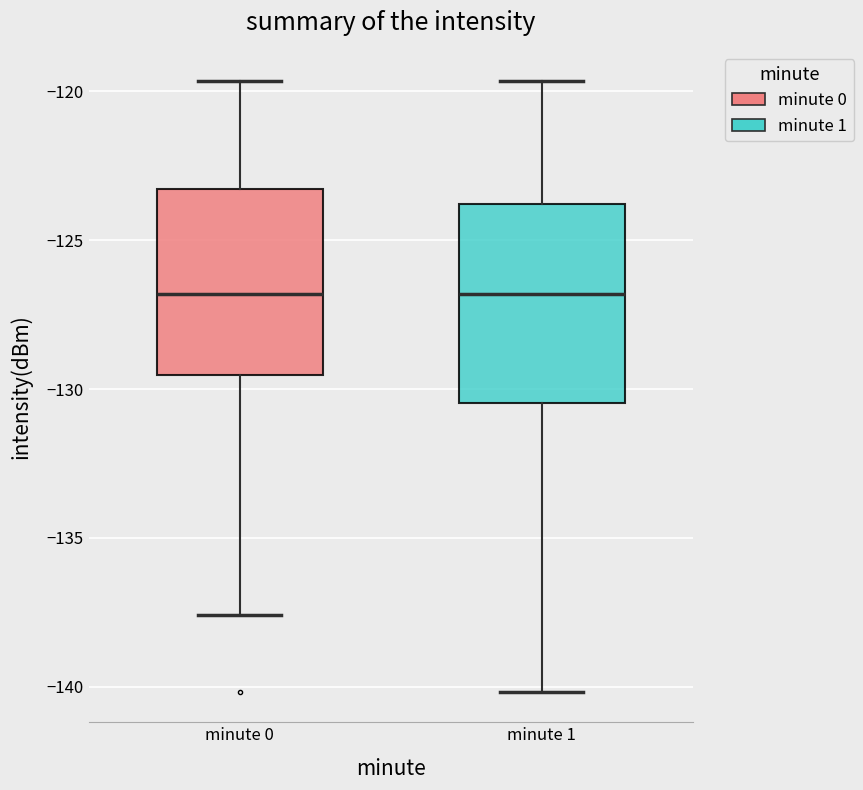

Reading left to right, transcribe this box plot: for each box, give where its median line is, the range the box spans, and where its two whiskers end, as read against the y-axis. The values are not printed on the chart, so give them approximately, as read against the axis.

minute 0: median -127.0, box -129.5 to -123.5, whiskers -137.5 to -119.5
minute 1: median -127.0, box -130.5 to -124.0, whiskers -140.0 to -119.5